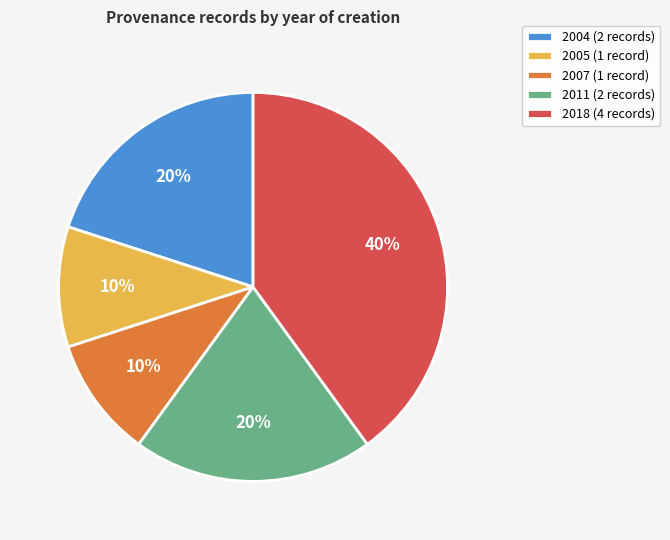

To the nearest percent, what portion does 2007 represent?

10%